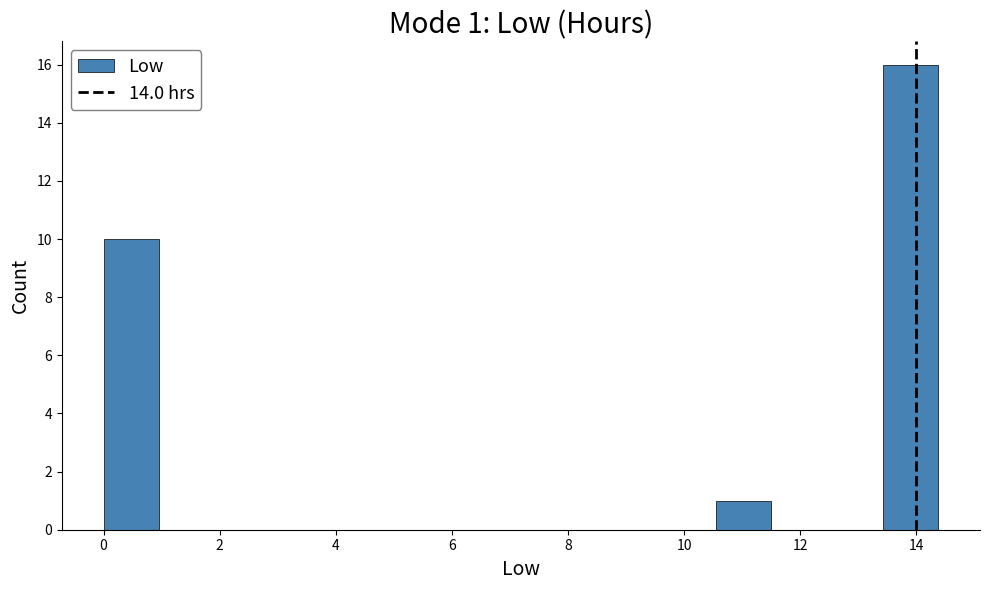

Which range on the x-axis has the tallest bar?

13.4 to 14.4